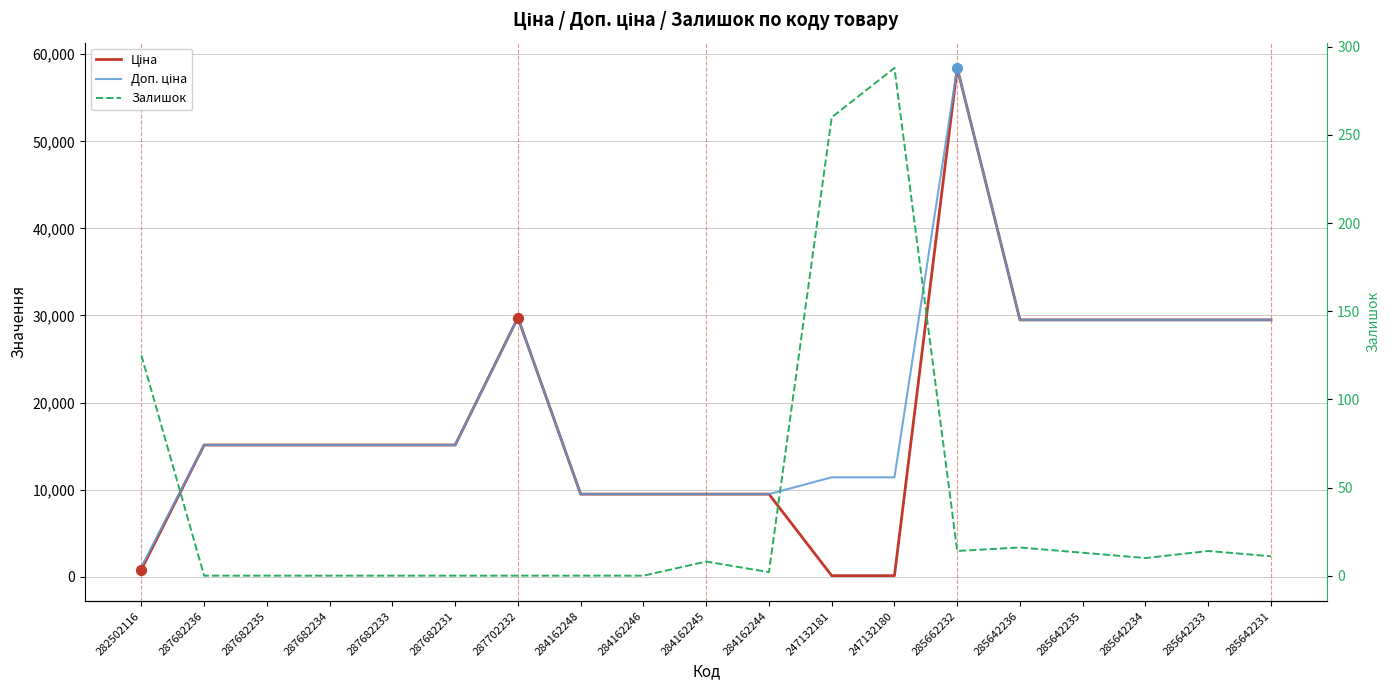

Is the value of Доп. ціна at 284162248 greater than the value of Залишок at 287702232?

Yes